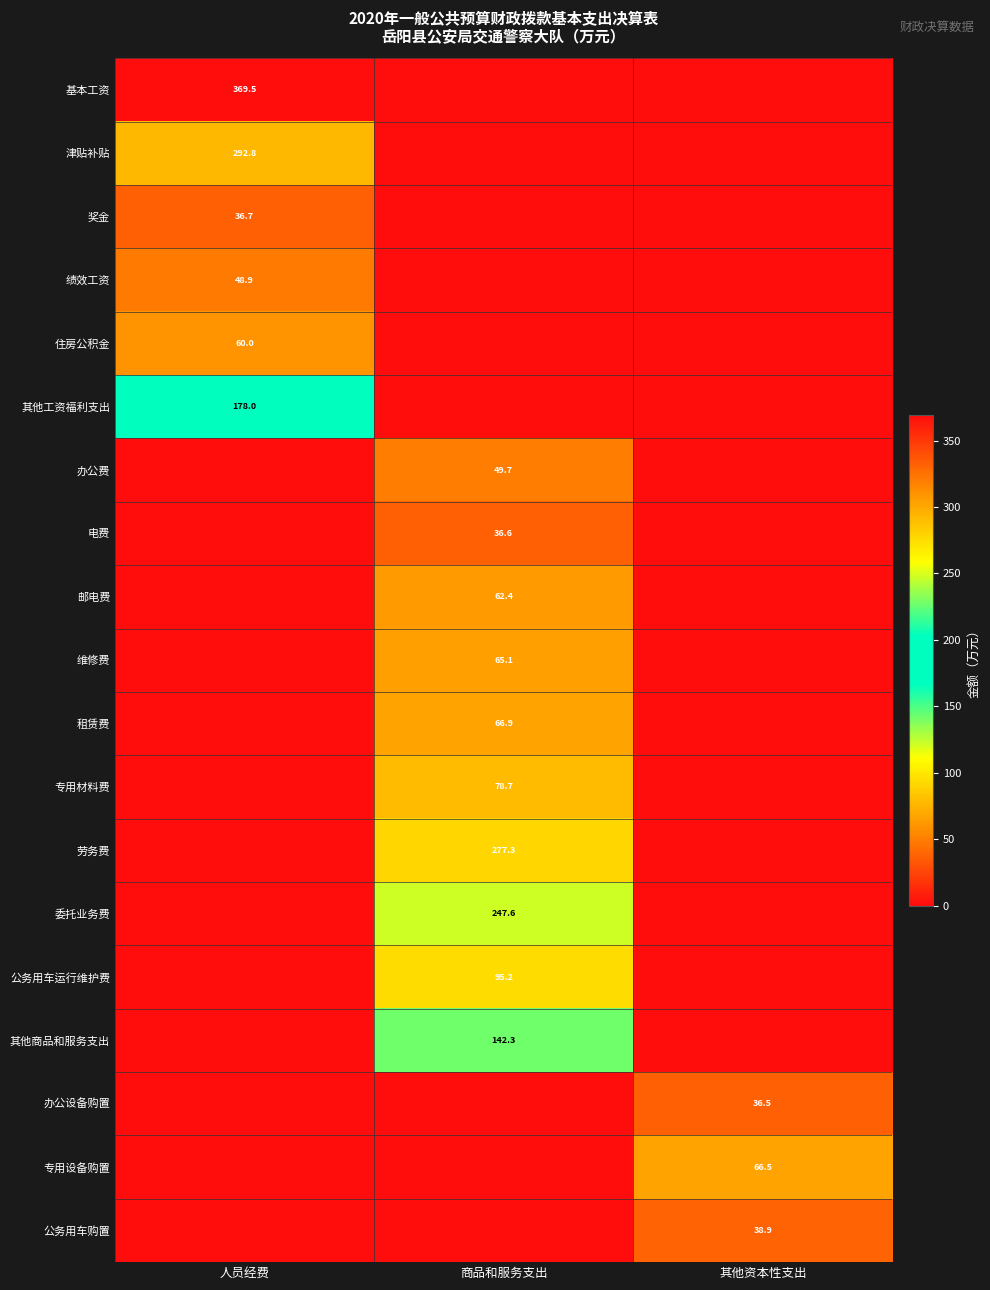

The value of 津贴补贴 at 人员经费 is 292.8. True or false?

True